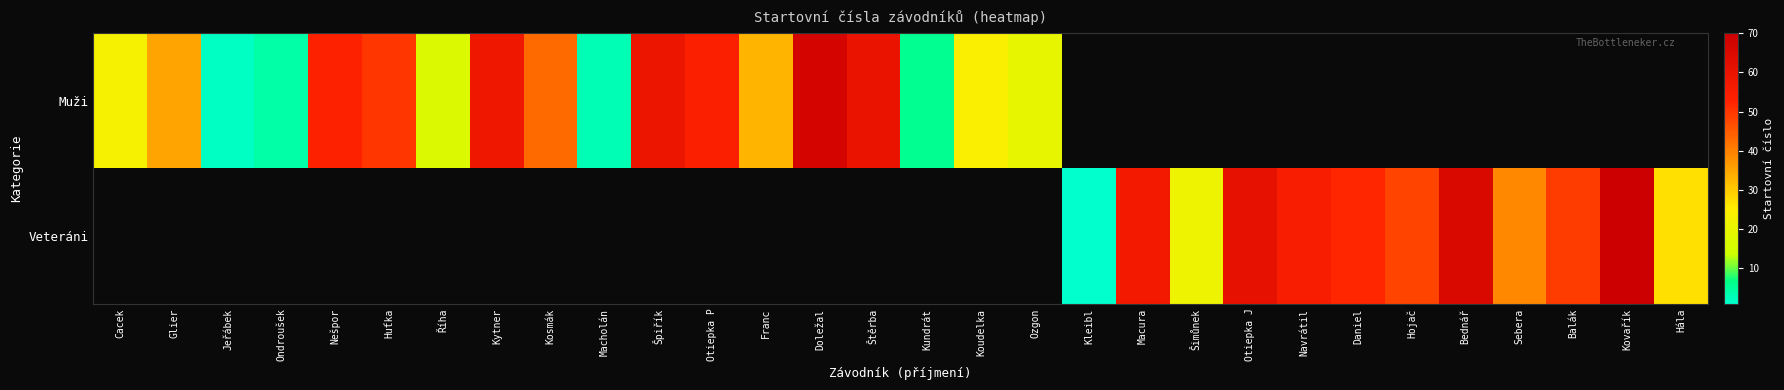

Which series has the widest spread of values?

Muži